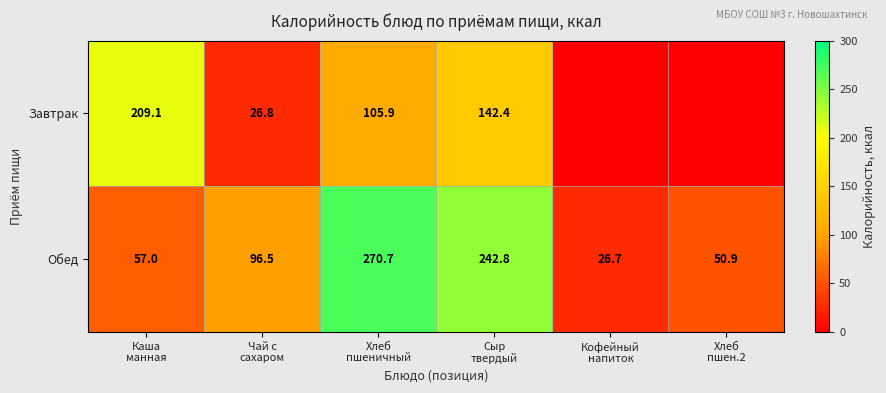

What is the sum of all Обед values?

744.6